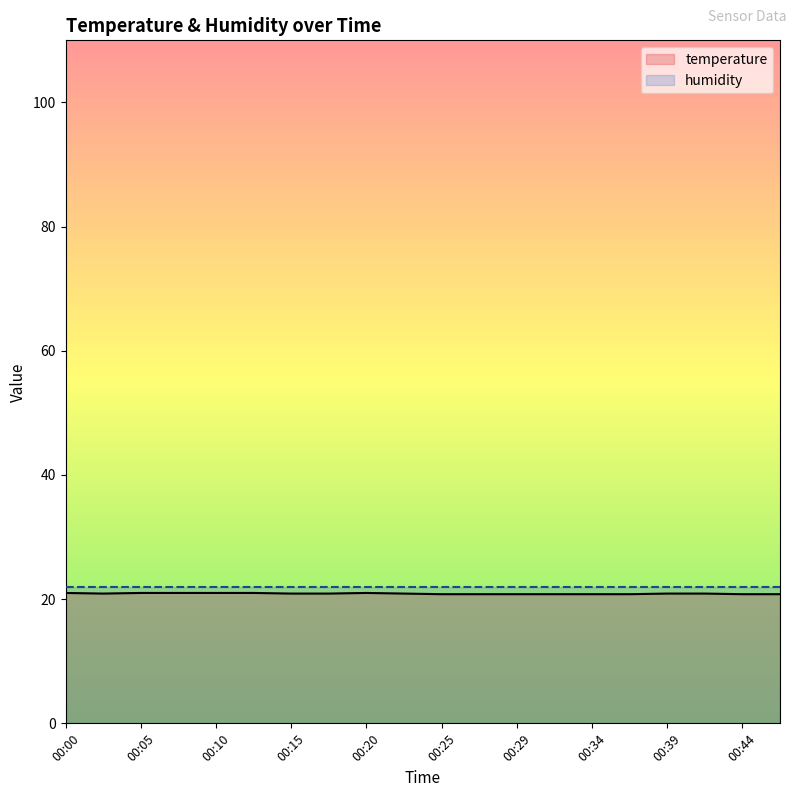

The value of temperature at 00:34 is 12.9. True or false?

False